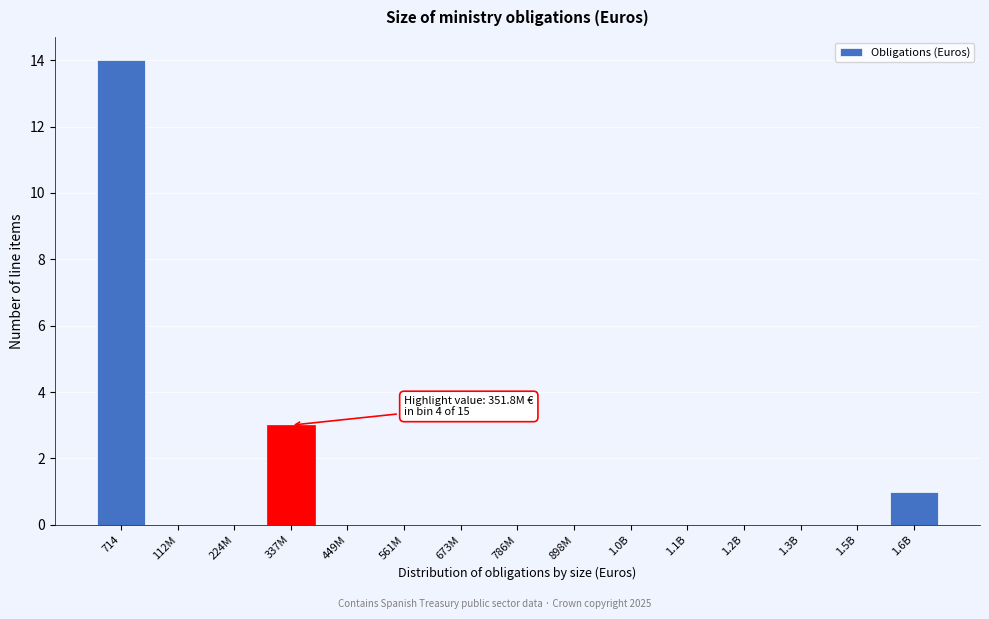

Reading right to left, list all the values displayed in this chart.

1.6B=1	1.5B=0	1.3B=0	1.2B=0	1.1B=0	1.0B=0	898M=0	786M=0	673M=0	561M=0	449M=0	337M=3	224M=0	112M=0	714=14